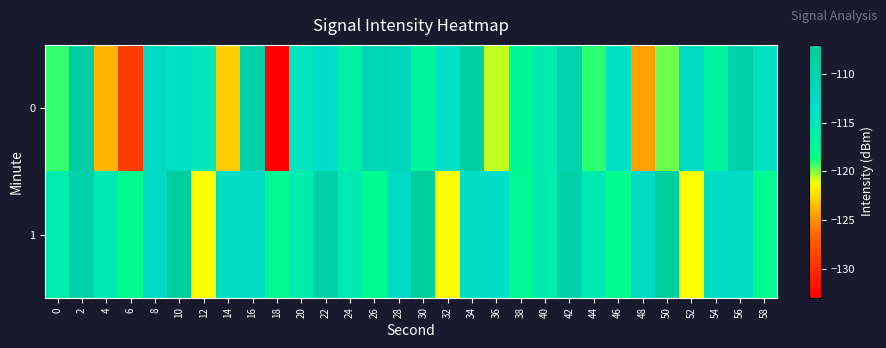

Reading right to left, extract all data points from this chart.

0: 58=-114.3	56=-109.3	54=-117.1	52=-112.8	50=-119.9	48=-124.5	46=-114.1	44=-119.2	42=-109.9	40=-115.7	38=-117.6	36=-120.7	34=-108.5	32=-114.0	30=-117.3	28=-111.4	26=-110.7	24=-116.6	22=-113.7	20=-114.6	18=-132.9	16=-109.4	14=-123.0	12=-115.1	10=-114.0	8=-112.6	6=-129.0	4=-123.8	2=-108.4	0=-119.2
1: 58=-117.8	56=-113.7	54=-113.9	52=-121.3	50=-107.7	48=-112.5	46=-118.1	44=-115.4	42=-108.9	40=-115.8	38=-117.8	36=-113.7	34=-113.9	32=-121.3	30=-107.7	28=-112.5	26=-118.1	24=-115.4	22=-108.9	20=-115.8	18=-117.8	16=-113.7	14=-113.9	12=-121.3	10=-107.7	8=-112.5	6=-118.1	4=-115.4	2=-108.9	0=-115.8